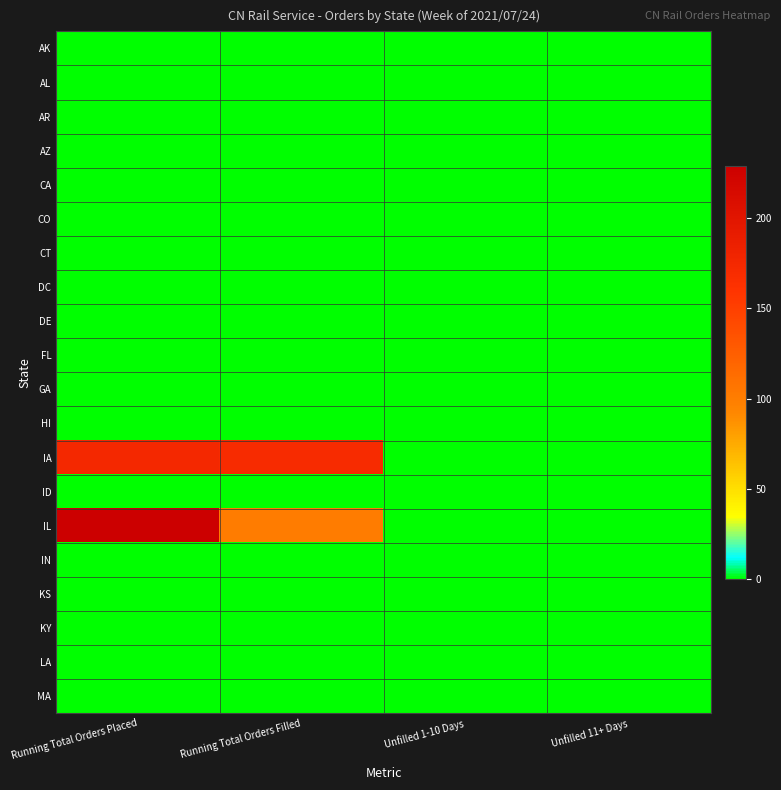

Reading right to left, list all the values displayed in this chart.

AK: Unfilled 11+ Days=0	Unfilled 1-10 Days=0	Running Total Orders Filled=0	Running Total Orders Placed=0
AL: Unfilled 11+ Days=0	Unfilled 1-10 Days=0	Running Total Orders Filled=0	Running Total Orders Placed=0
AR: Unfilled 11+ Days=0	Unfilled 1-10 Days=0	Running Total Orders Filled=0	Running Total Orders Placed=0
AZ: Unfilled 11+ Days=0	Unfilled 1-10 Days=0	Running Total Orders Filled=0	Running Total Orders Placed=0
CA: Unfilled 11+ Days=0	Unfilled 1-10 Days=0	Running Total Orders Filled=0	Running Total Orders Placed=0
CO: Unfilled 11+ Days=0	Unfilled 1-10 Days=0	Running Total Orders Filled=0	Running Total Orders Placed=0
CT: Unfilled 11+ Days=0	Unfilled 1-10 Days=0	Running Total Orders Filled=0	Running Total Orders Placed=0
DC: Unfilled 11+ Days=0	Unfilled 1-10 Days=0	Running Total Orders Filled=0	Running Total Orders Placed=0
DE: Unfilled 11+ Days=0	Unfilled 1-10 Days=0	Running Total Orders Filled=0	Running Total Orders Placed=0
FL: Unfilled 11+ Days=0	Unfilled 1-10 Days=0	Running Total Orders Filled=0	Running Total Orders Placed=0
GA: Unfilled 11+ Days=0	Unfilled 1-10 Days=0	Running Total Orders Filled=0	Running Total Orders Placed=0
HI: Unfilled 11+ Days=0	Unfilled 1-10 Days=0	Running Total Orders Filled=0	Running Total Orders Placed=0
IA: Unfilled 11+ Days=0	Unfilled 1-10 Days=0	Running Total Orders Filled=170	Running Total Orders Placed=174
ID: Unfilled 11+ Days=0	Unfilled 1-10 Days=0	Running Total Orders Filled=0	Running Total Orders Placed=0
IL: Unfilled 11+ Days=0	Unfilled 1-10 Days=0	Running Total Orders Filled=101	Running Total Orders Placed=229
IN: Unfilled 11+ Days=0	Unfilled 1-10 Days=0	Running Total Orders Filled=0	Running Total Orders Placed=0
KS: Unfilled 11+ Days=0	Unfilled 1-10 Days=0	Running Total Orders Filled=0	Running Total Orders Placed=0
KY: Unfilled 11+ Days=0	Unfilled 1-10 Days=0	Running Total Orders Filled=0	Running Total Orders Placed=0
LA: Unfilled 11+ Days=0	Unfilled 1-10 Days=0	Running Total Orders Filled=0	Running Total Orders Placed=0
MA: Unfilled 11+ Days=0	Unfilled 1-10 Days=0	Running Total Orders Filled=0	Running Total Orders Placed=0